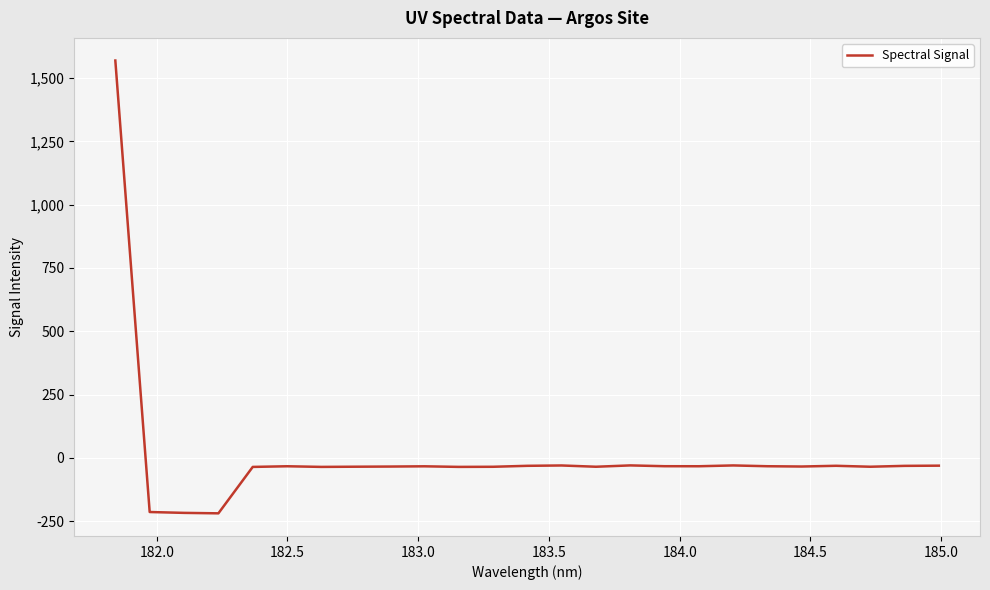

How many distinct data groups are displayed?

1